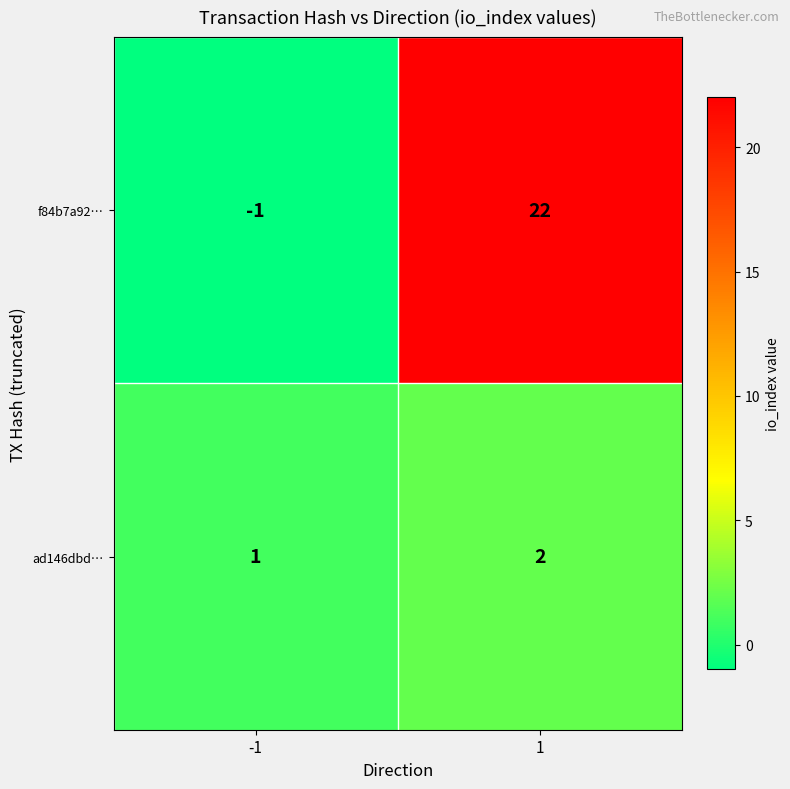

Which series has the widest spread of values?

f84b7a92…